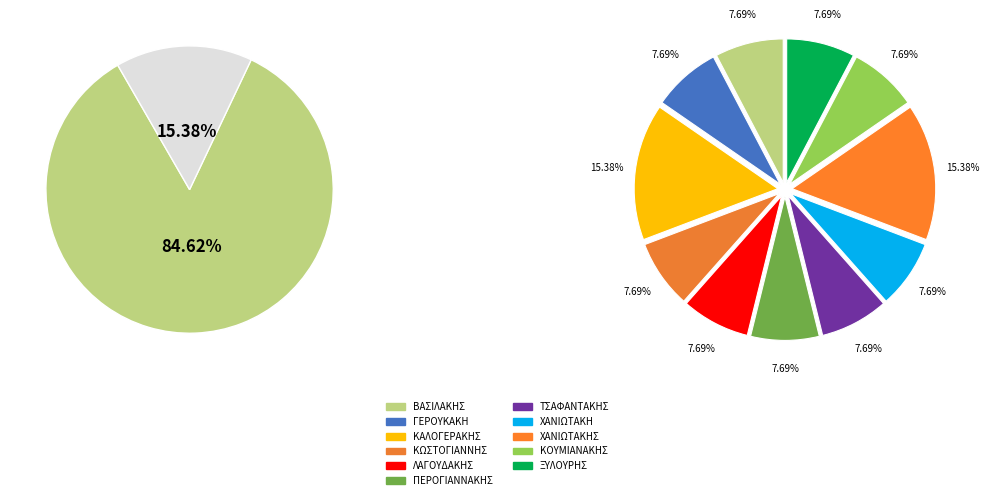

What is the total percentage of ΓΕΡΟΥΚΑΚΗ and ΧΑΝΙΩΤΑΚΗ?

15.4%